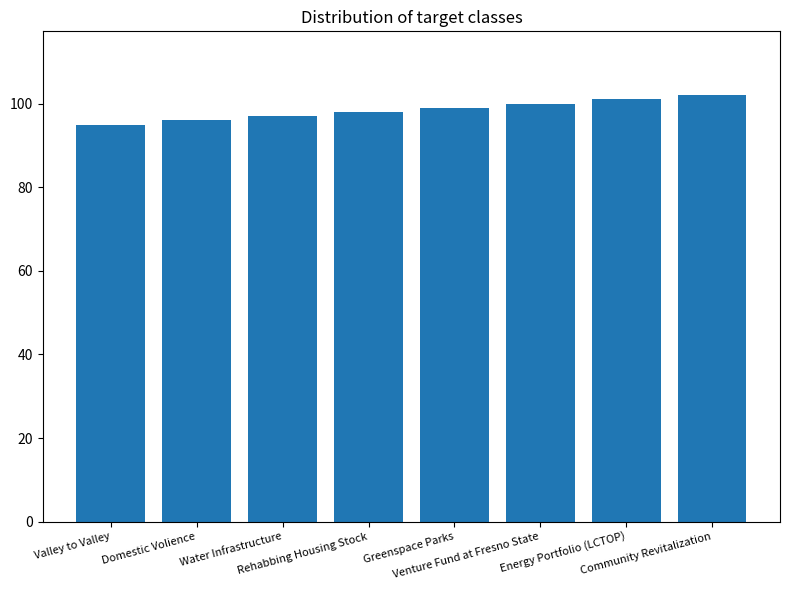

Are the bars horizontal?

No